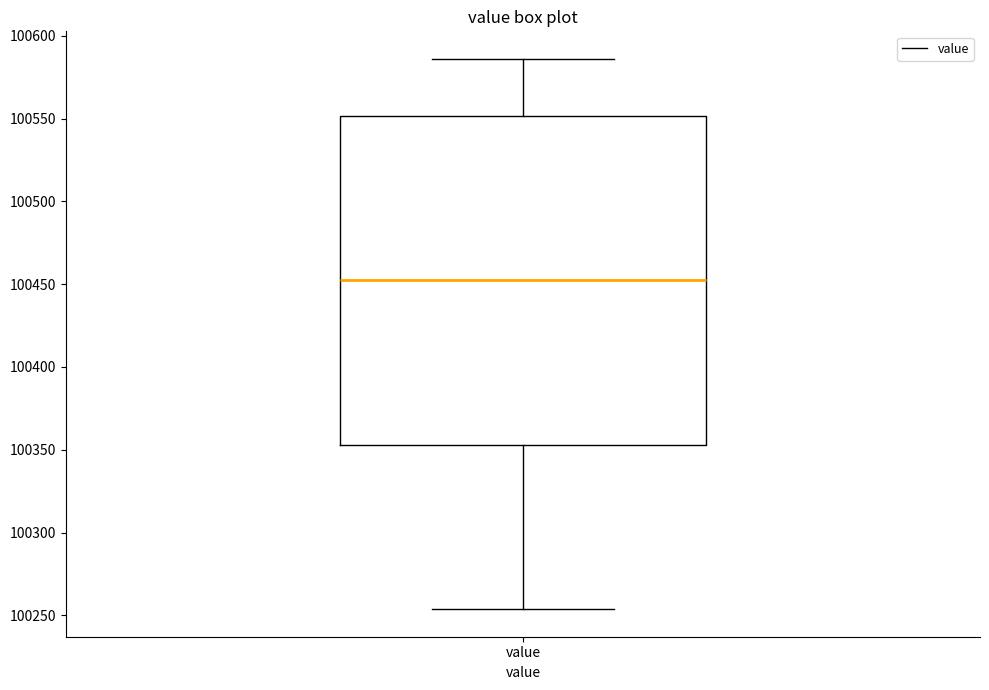

Transcribe this box plot: give where the median line is, the range the box spans, and where the two whiskers end, as read against the y-axis. The values are not printed on the chart, so give them approximately, as read against the axis.

median 100455, box 100355 to 100550, whiskers 100255 to 100585